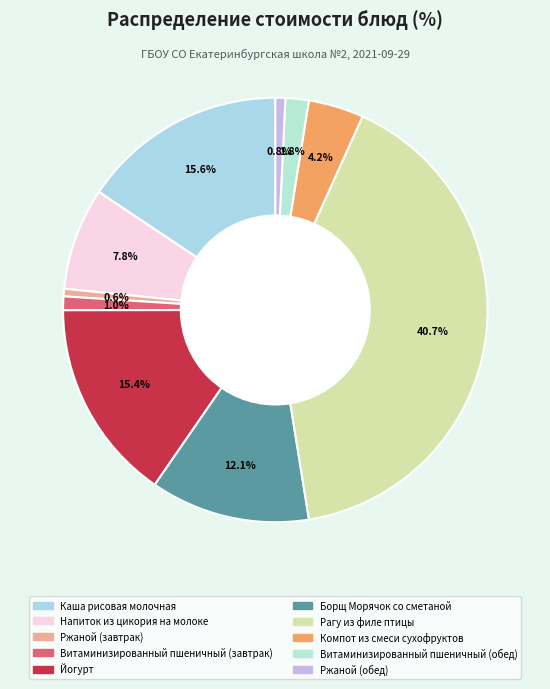

True or false: Рагу из филе птицы accounts for 55% of the total.

False